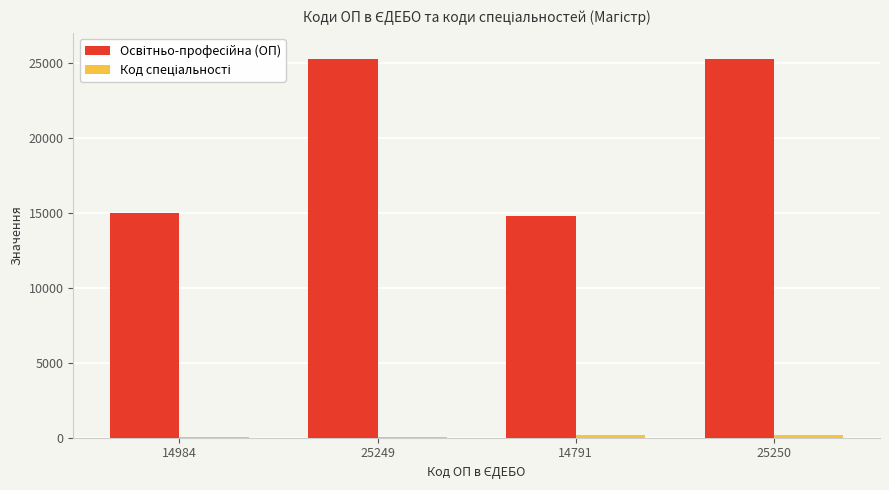

The value of Освітньо-професійна (ОП) at 25250 is 25250. True or false?

True